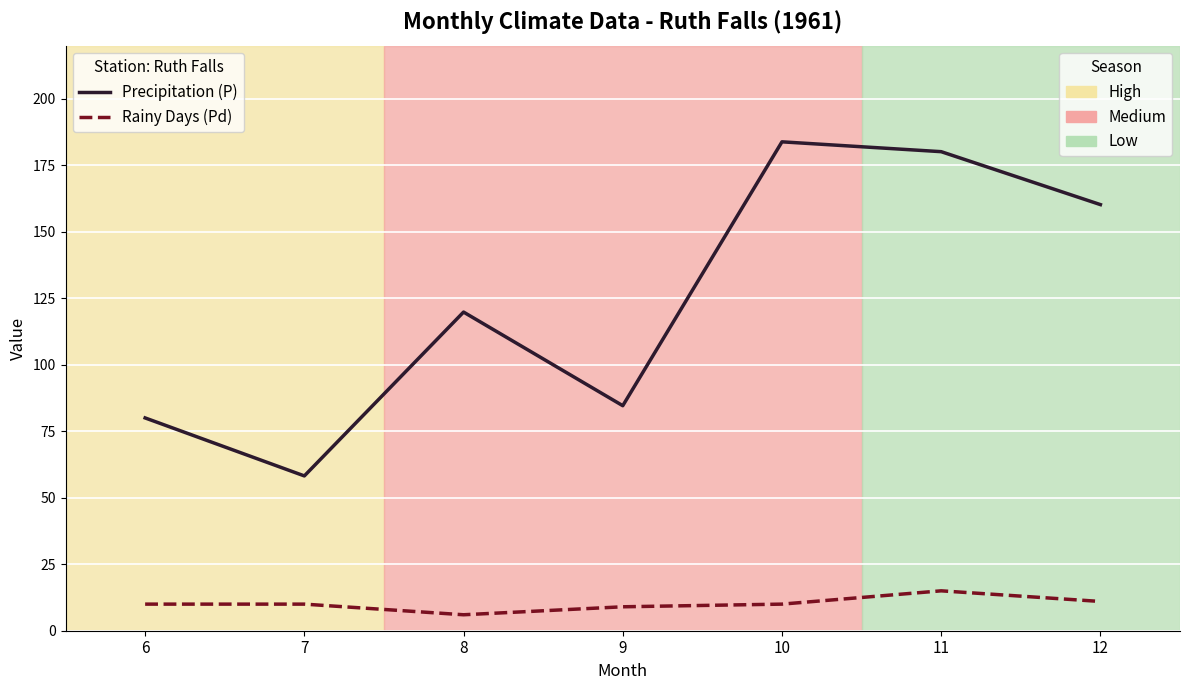

What is the total value across all series at 8?

125.8